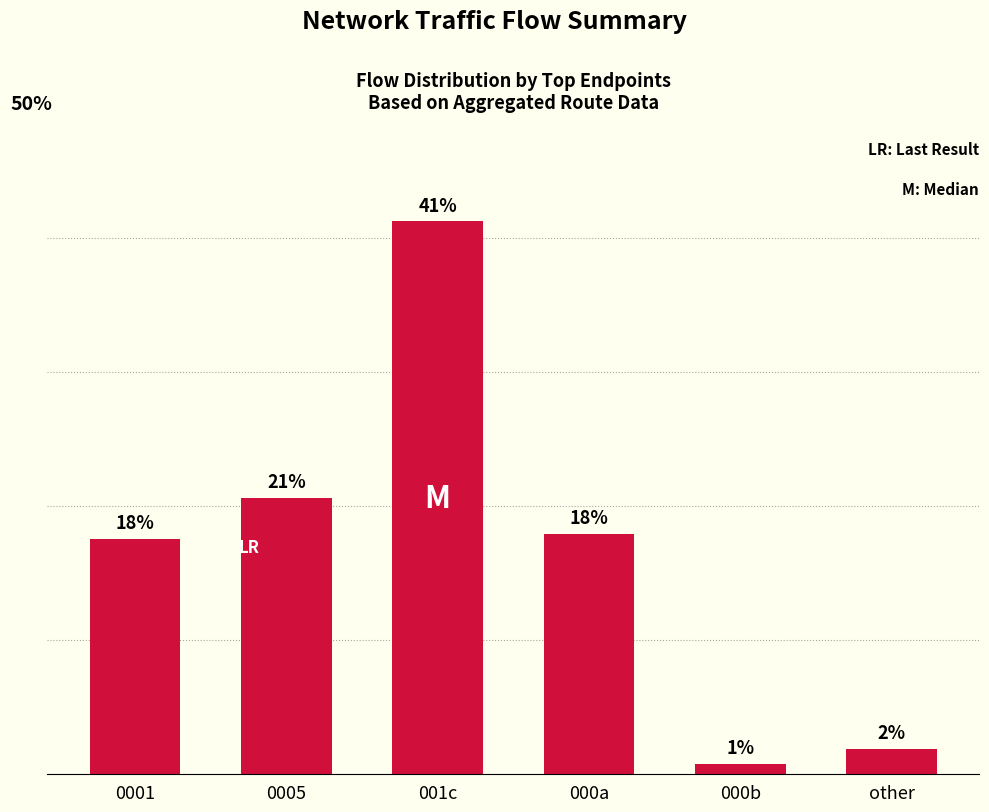

At which label does the data first exceed 17?

0001